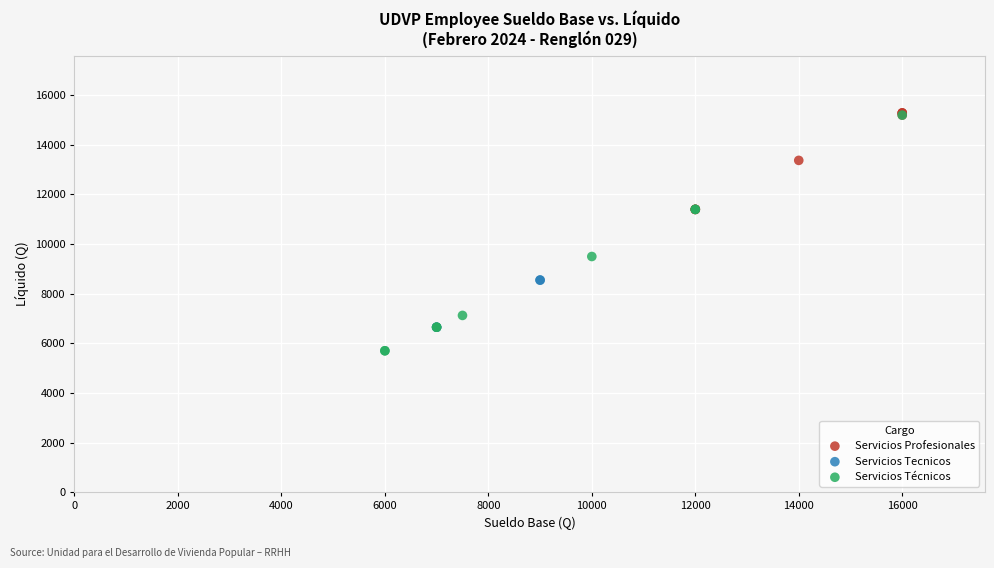

Which series reaches the minimum Y coordinate?

Servicios Técnicos